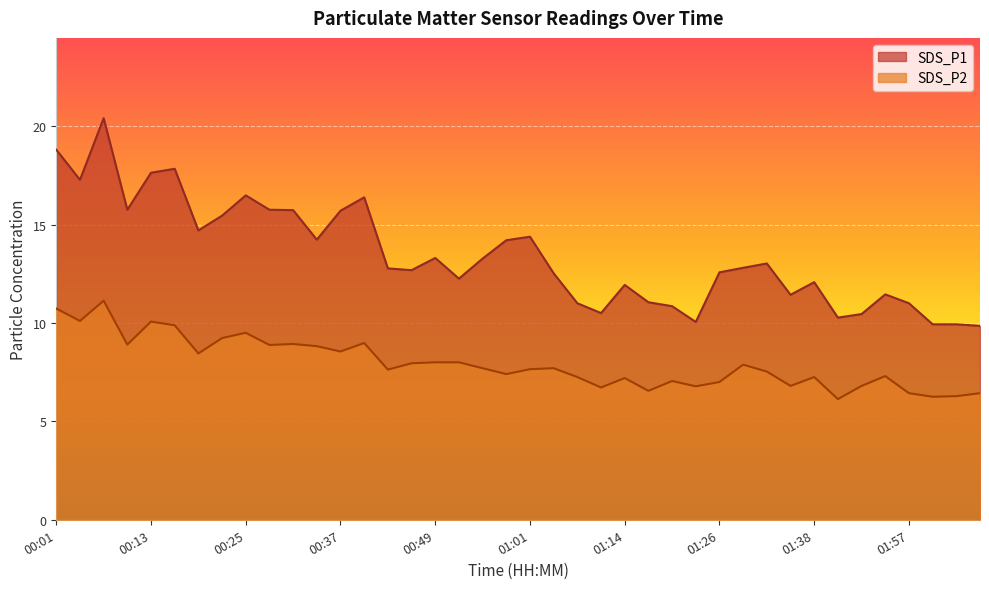

What are all the series names shown in the legend?

SDS_P1, SDS_P2